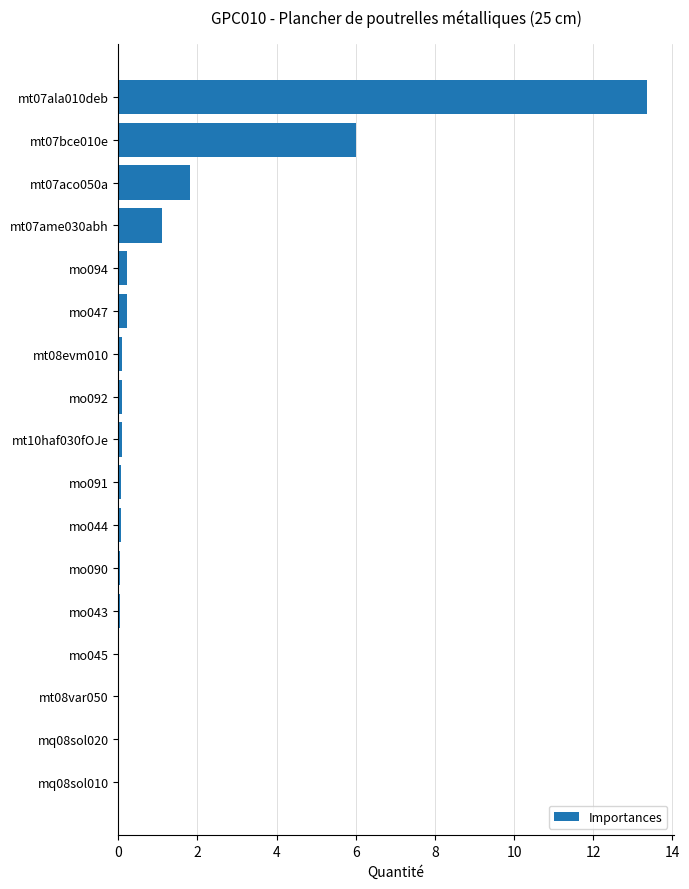

The chart shows a value of 0.1 at mo092. True or false?

True